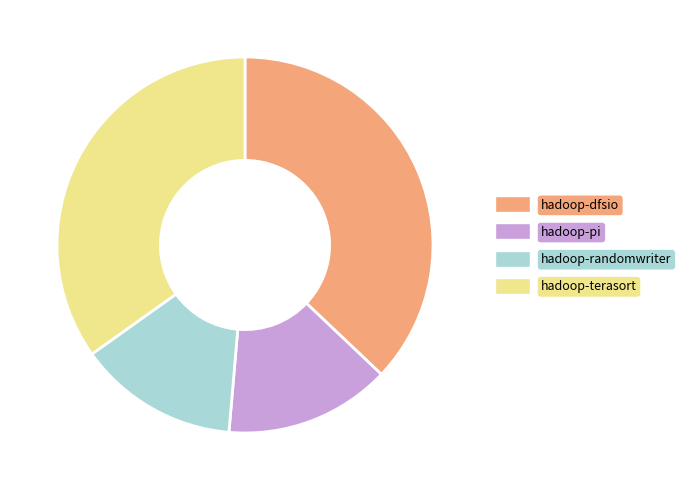

Do hadoop-dfsio and hadoop-randomwriter together represent more than half of the pie?

Yes